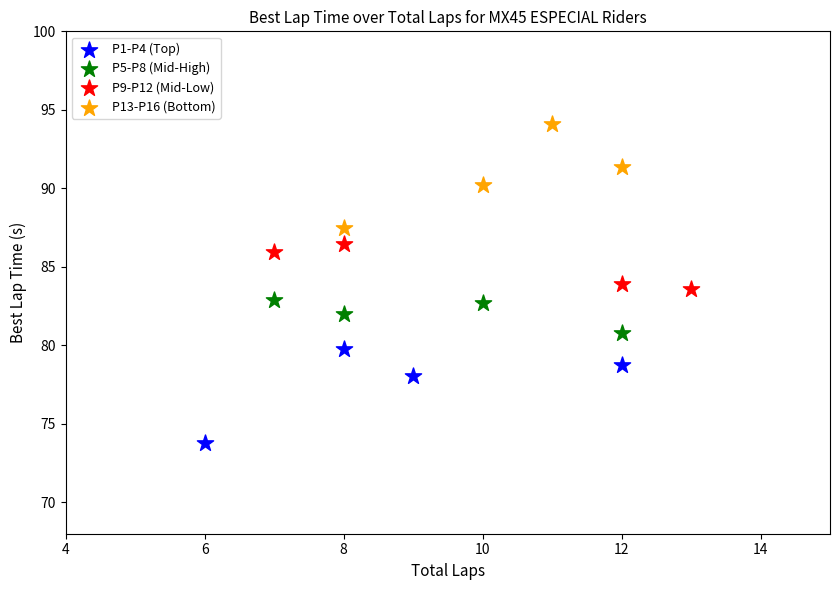

Which series has the largest Y range (max minus min)?

P13-P16 (Bottom)